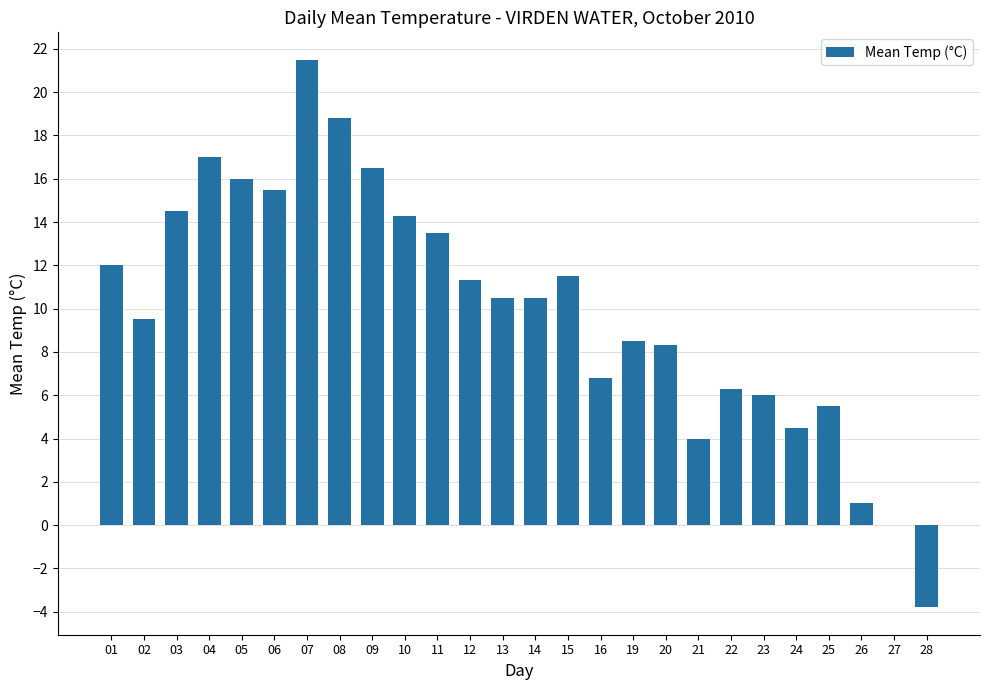

Read the value at 19.

8.5